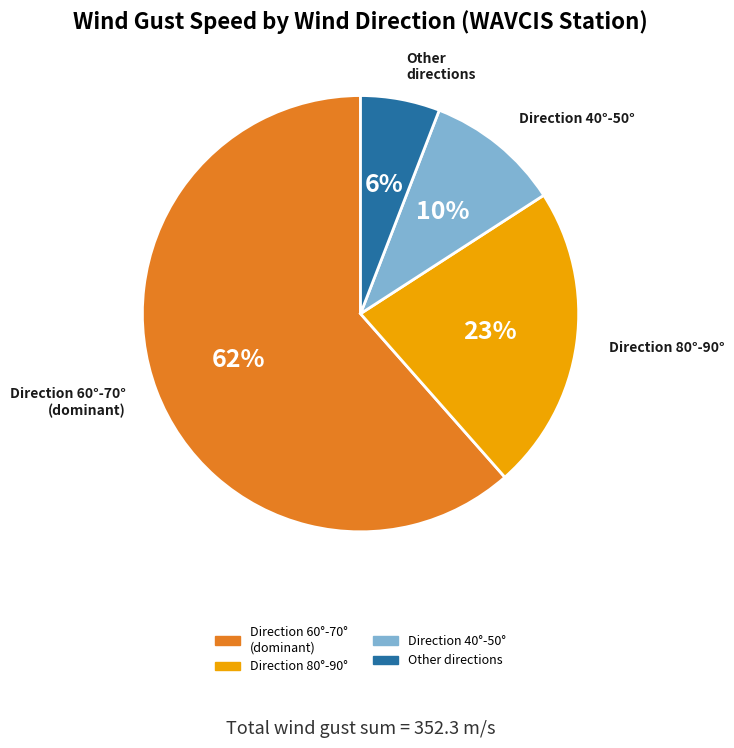

To the nearest percent, what is the average slice percentage?

25%